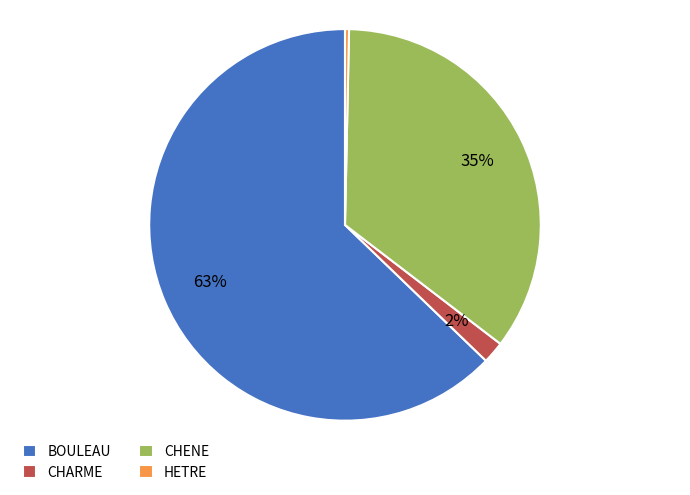

Approximately how many times larger is the value at BOULEAU compared to CHENE?

1.8